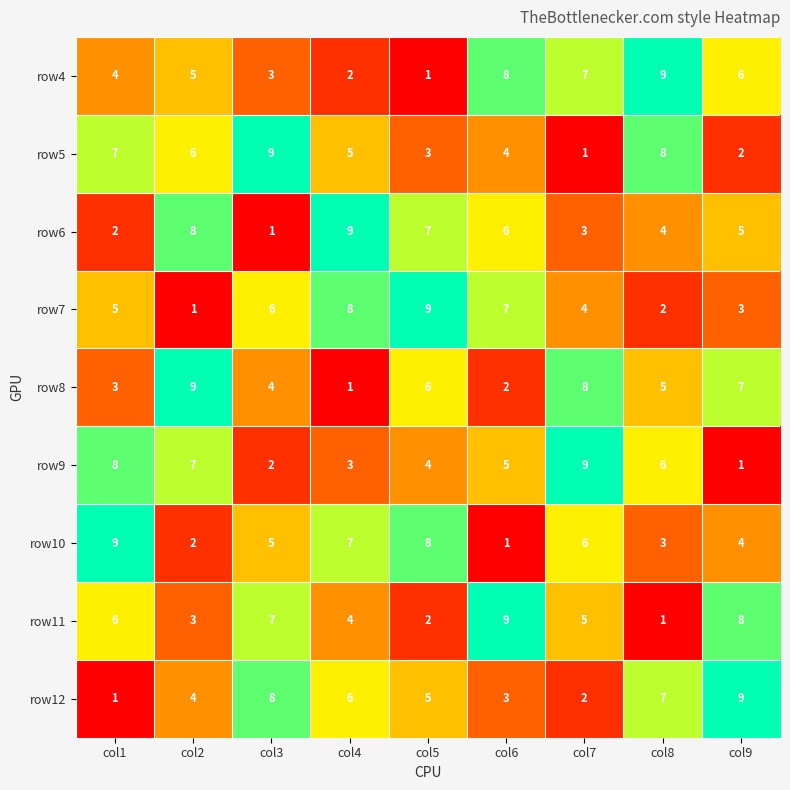

How many row4 values are between 3 and 7?

5